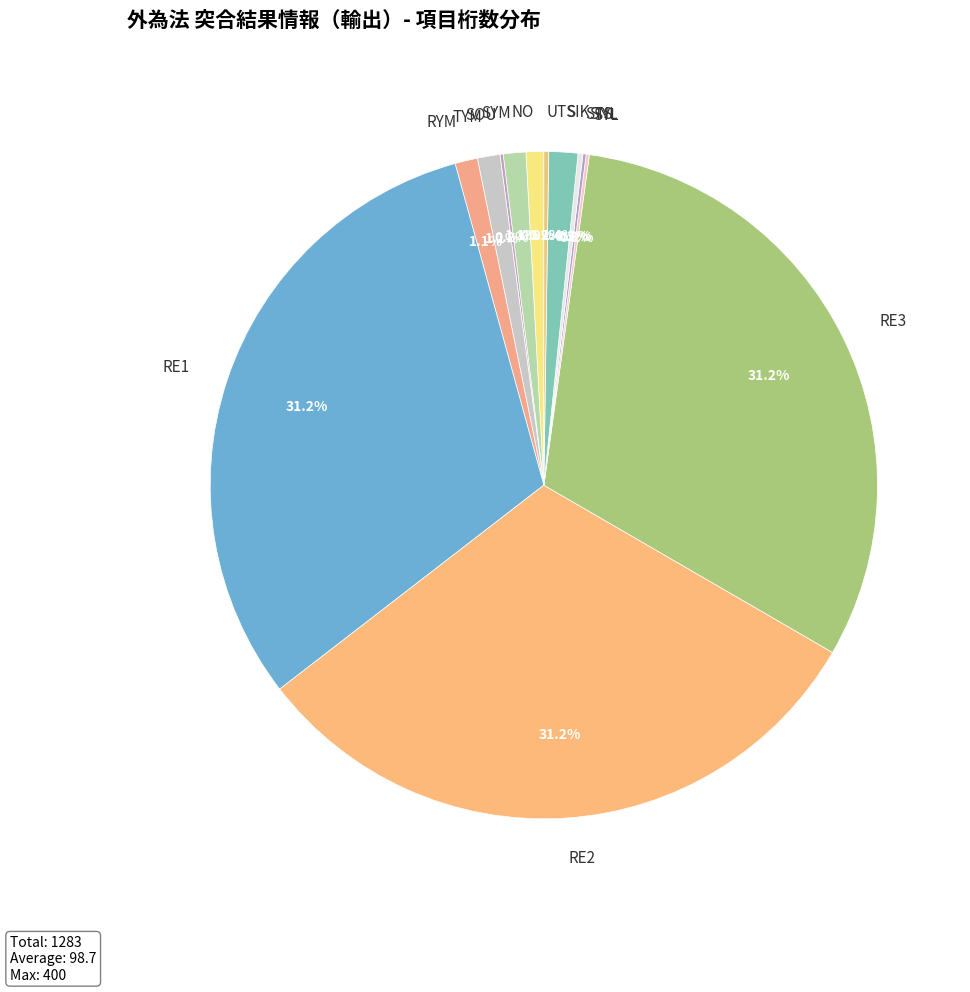

Is RE1 the majority of the pie?

No